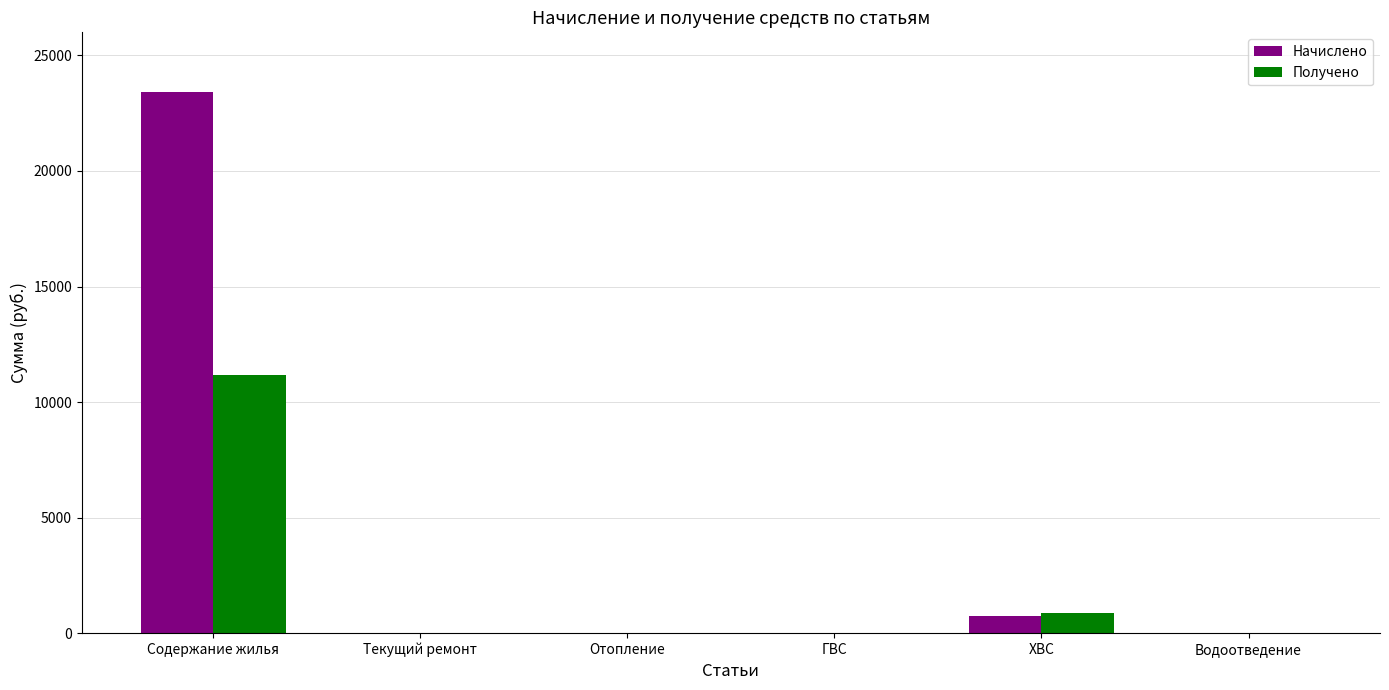

At which label does Получено reach its peak?

Содержание жилья